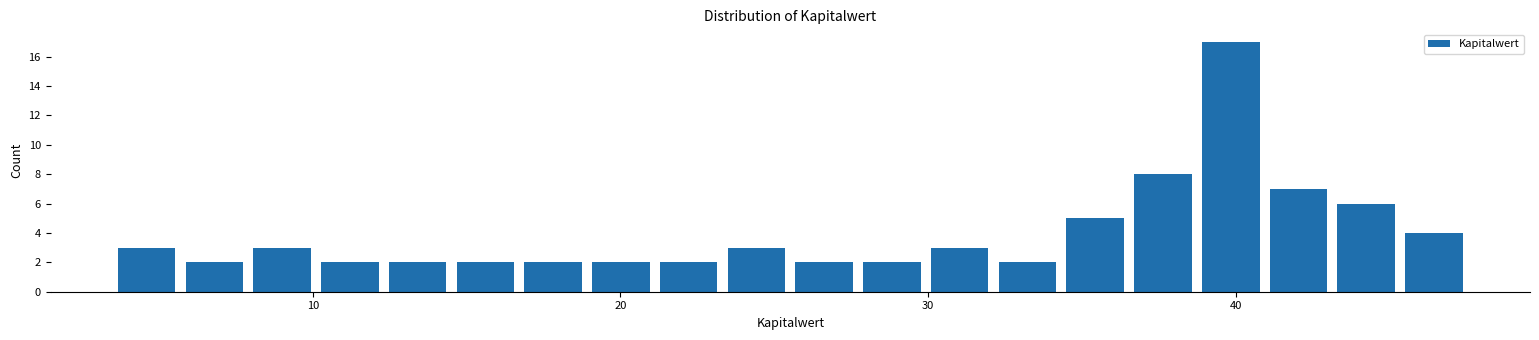

Around what value on the x-axis is the tallest bar? Give the approximate position of its centre, as read against the axis.

40